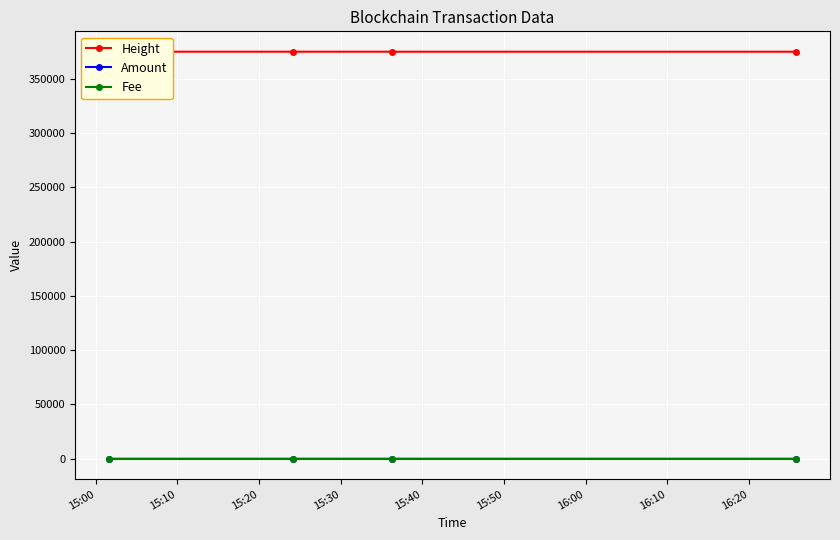

Does the chart display data point markers on the line(s)?

Yes